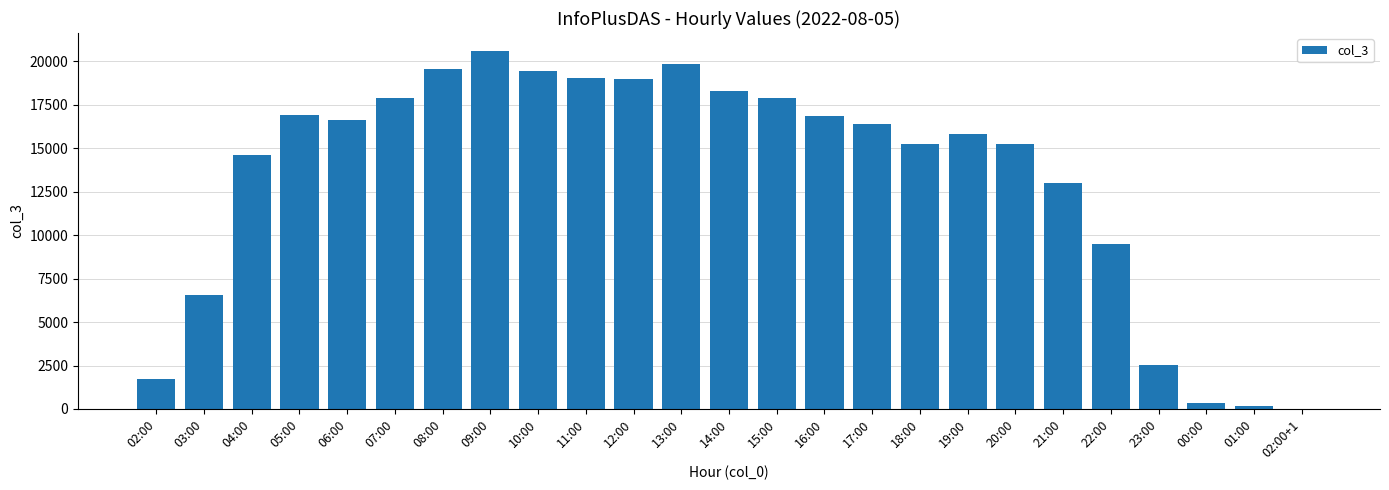

Which category has the highest value across all series?

09:00